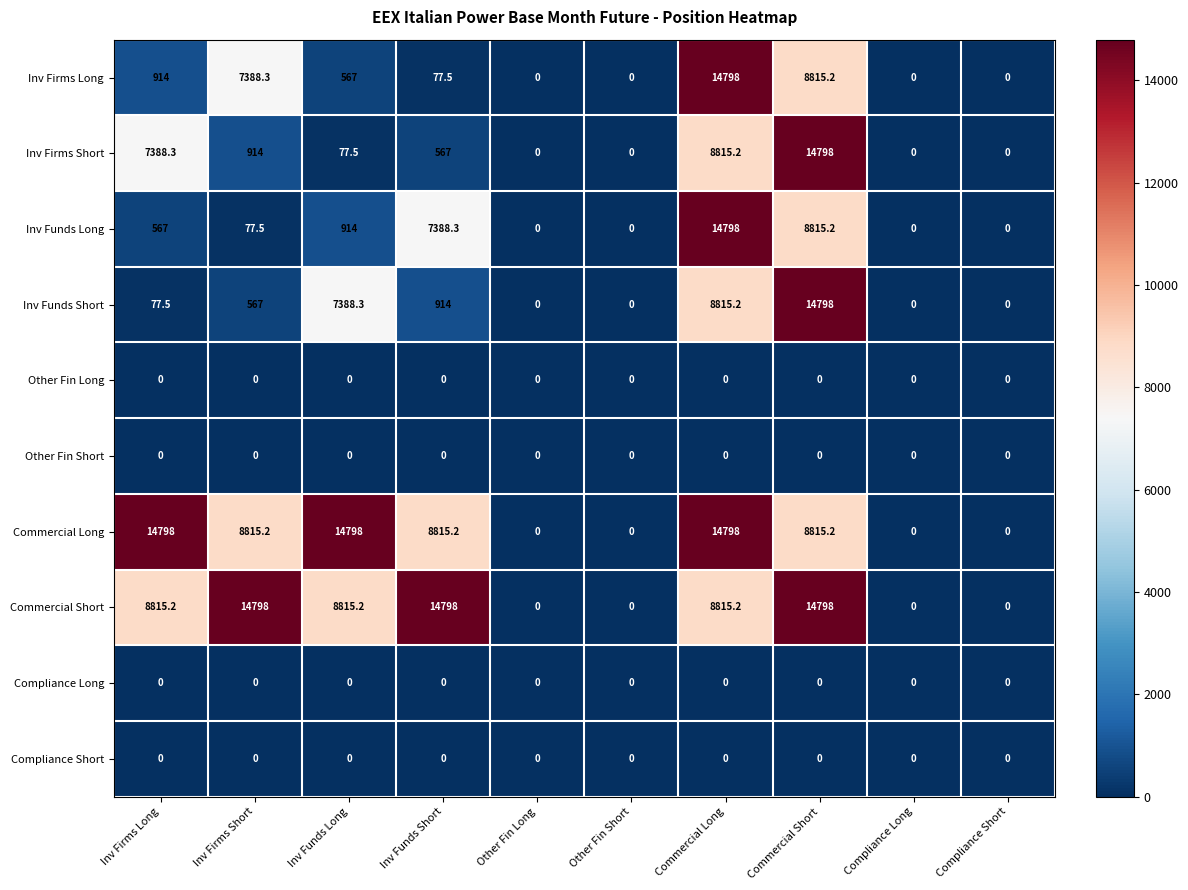

What is the total value across all series at Commercial Long?

70839.6